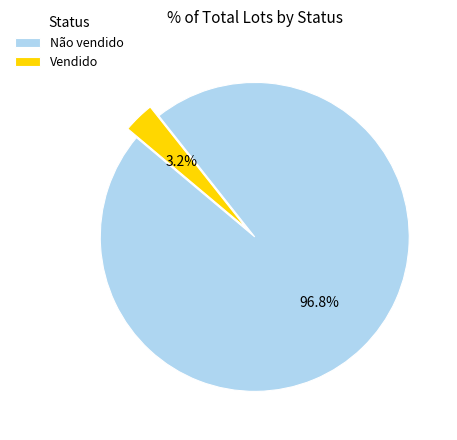

Which slice is the smallest?

Vendido